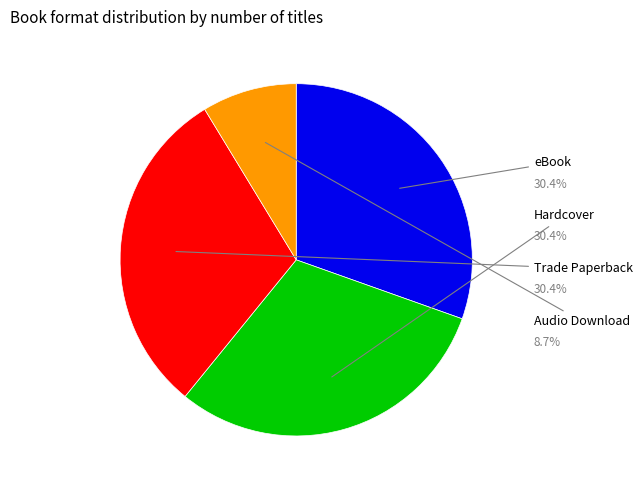

True or false: Hardcover accounts for 33% of the total.

False